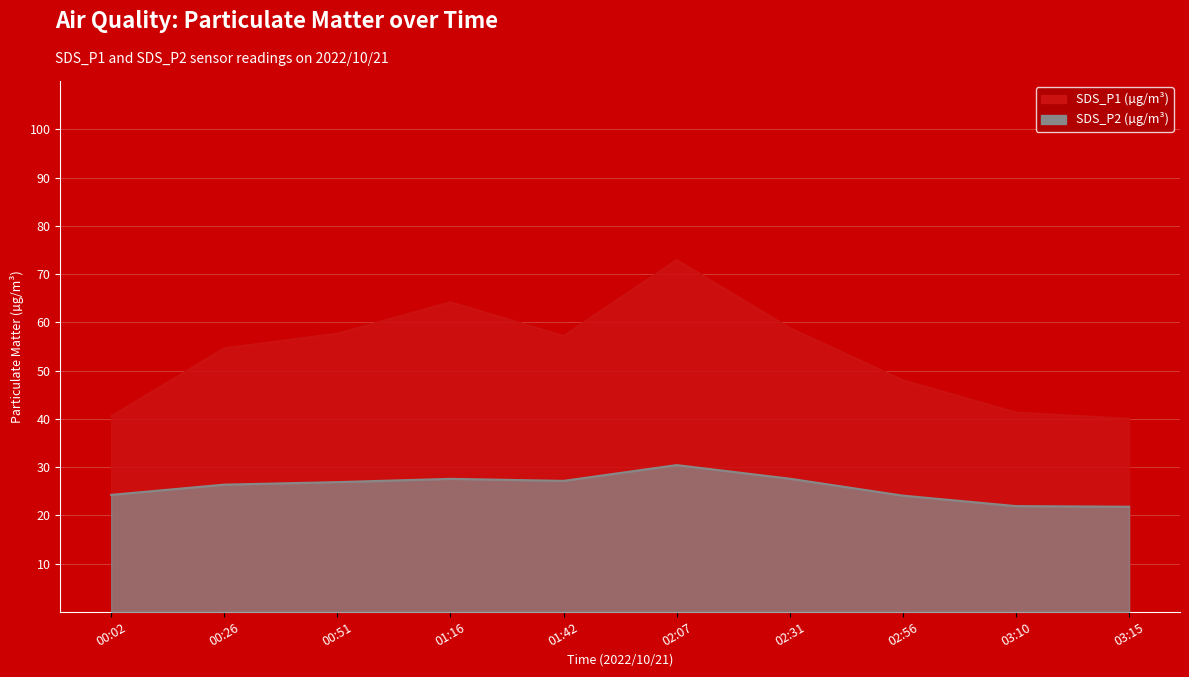

List the labels in order of SDS_P1 value, smallest first.

03:15, 00:02, 03:10, 02:56, 00:26, 01:42, 00:51, 02:31, 01:16, 02:07